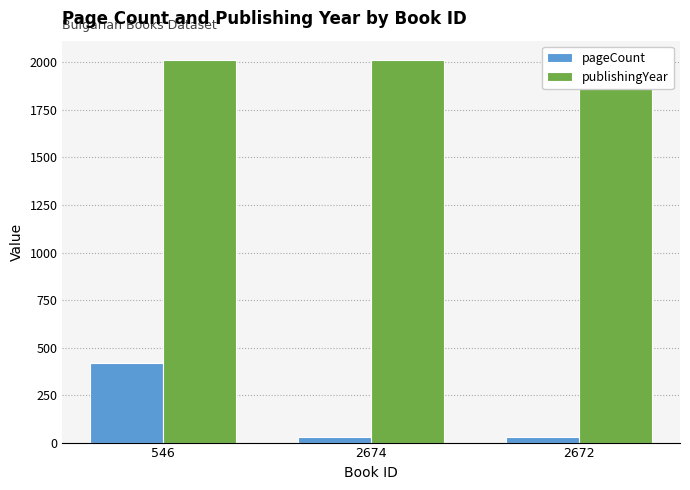

Read the pageCount value at 546.

421